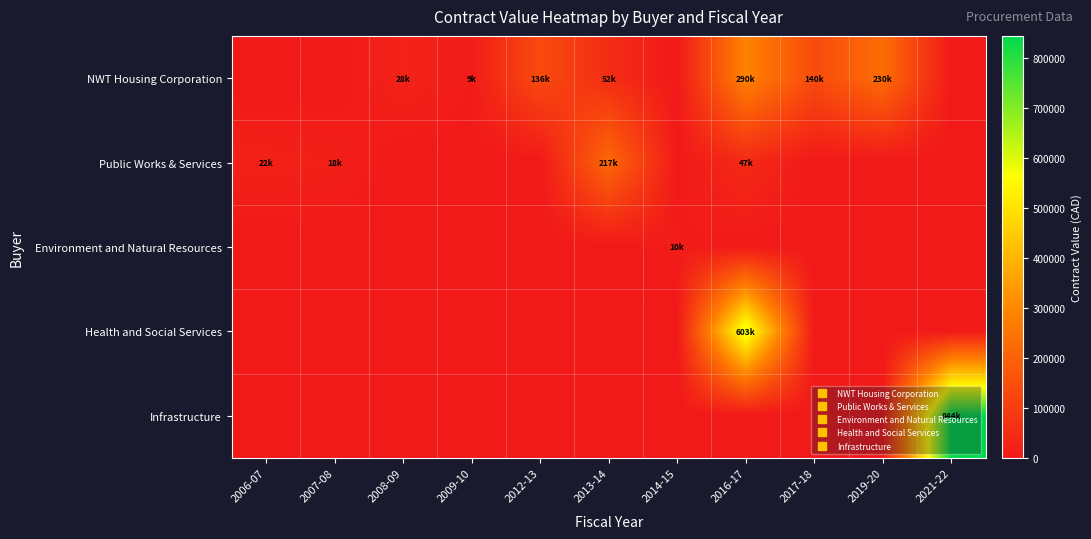

How many series are shown in this chart?

5